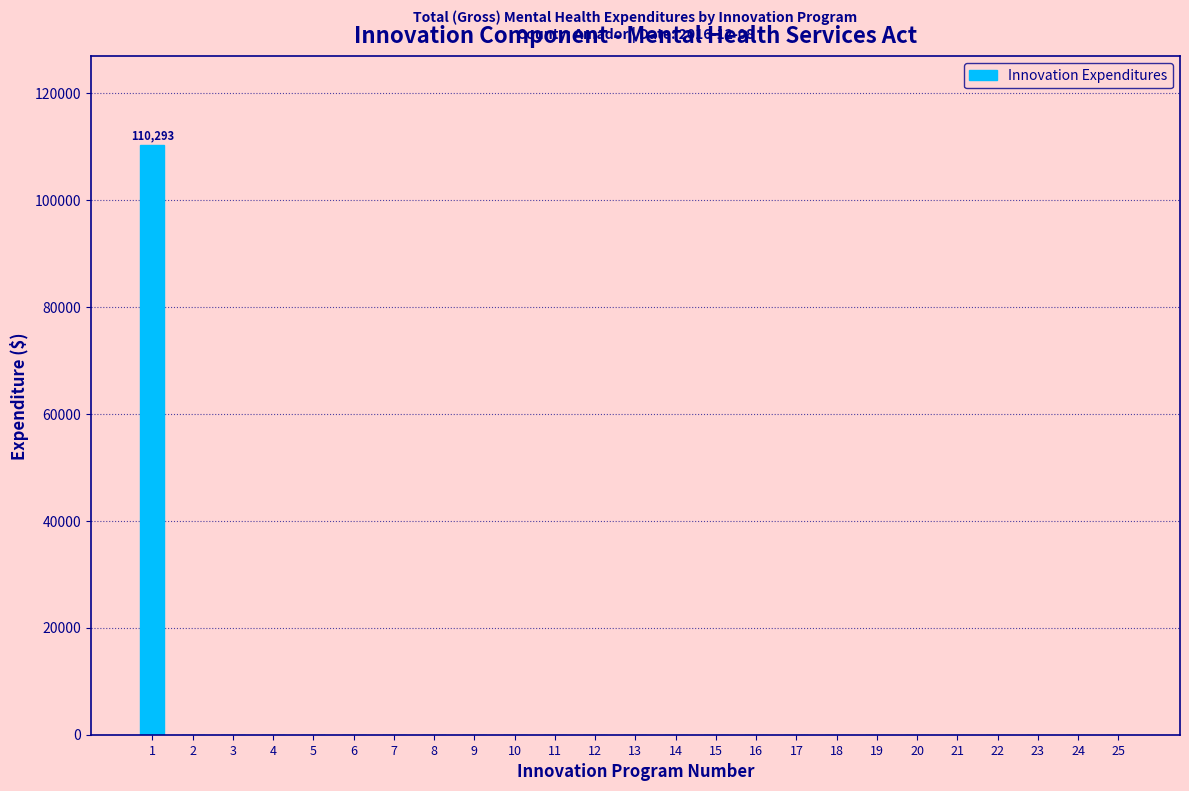

Reading left to right, what are all the values shown in this chart?

1=110293	2=0	3=0	4=0	5=0	6=0	7=0	8=0	9=0	10=0	11=0	12=0	13=0	14=0	15=0	16=0	17=0	18=0	19=0	20=0	21=0	22=0	23=0	24=0	25=0